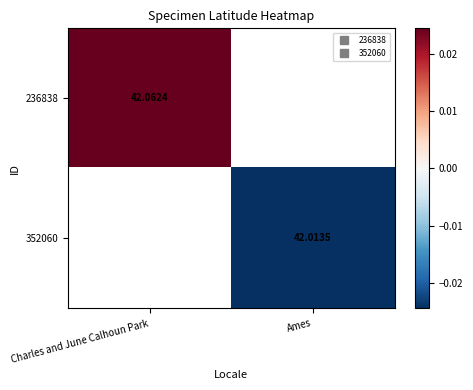

The value of 352060 at Ames is -0.0. True or false?

False